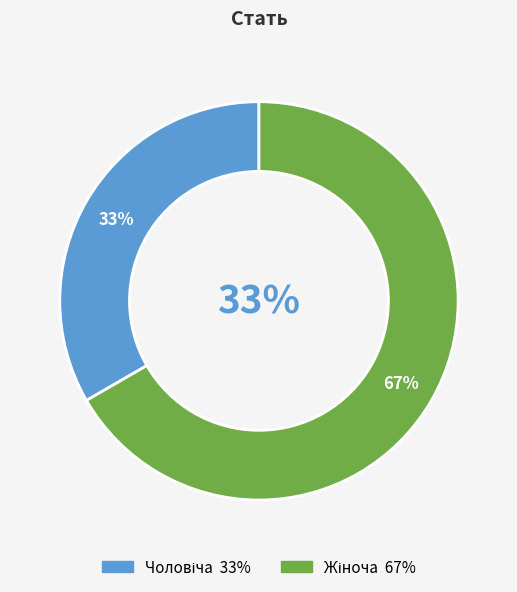

Combined, what portion of the pie is Чоловіча and Жіноча?

100.0%